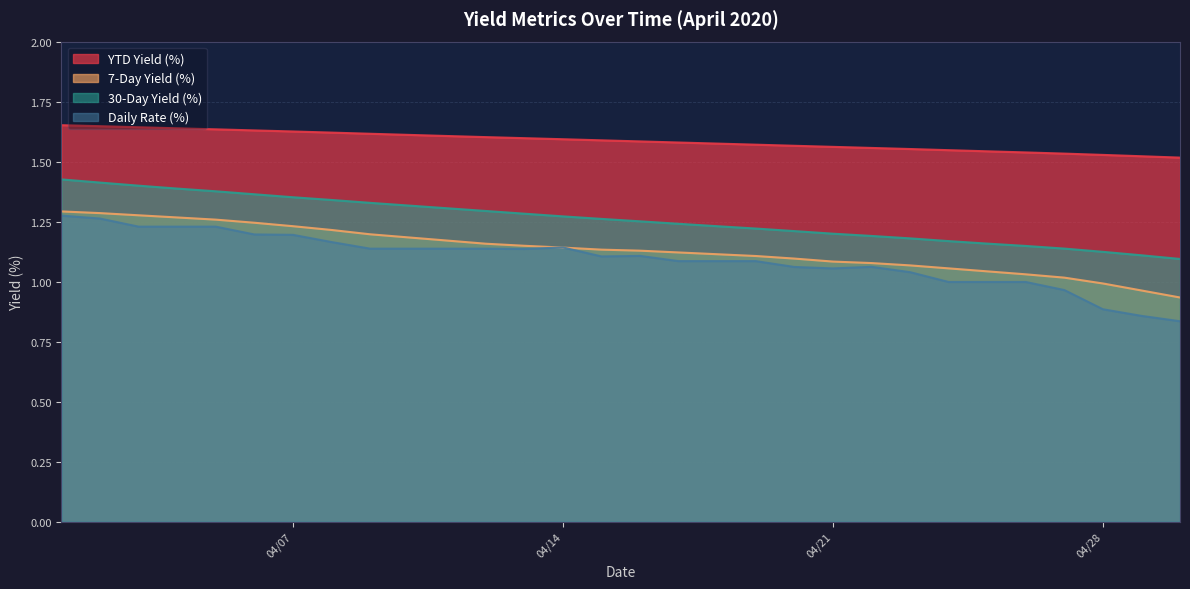

Which category has the lowest value in the YTD Yield (%) series?

04/01/2020